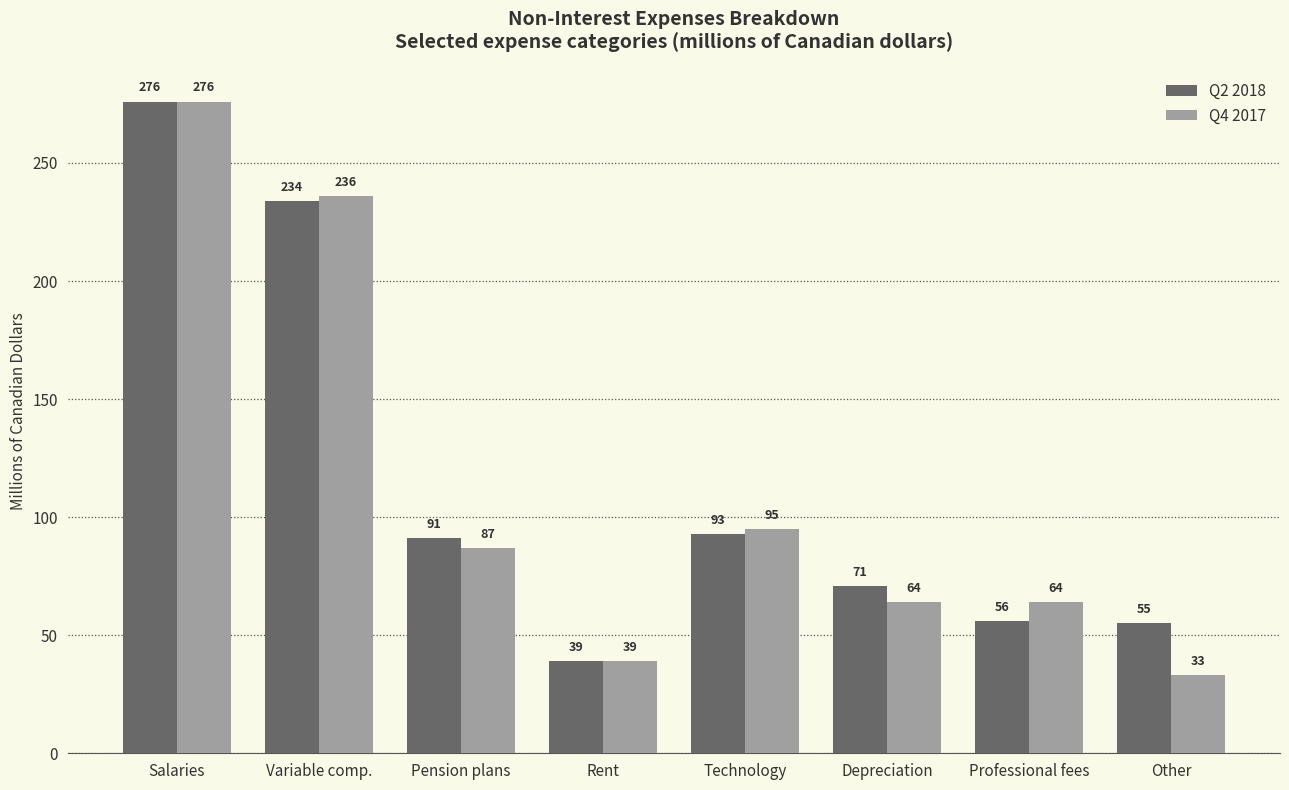

Which series has the largest total across all categories?

Q2 2018